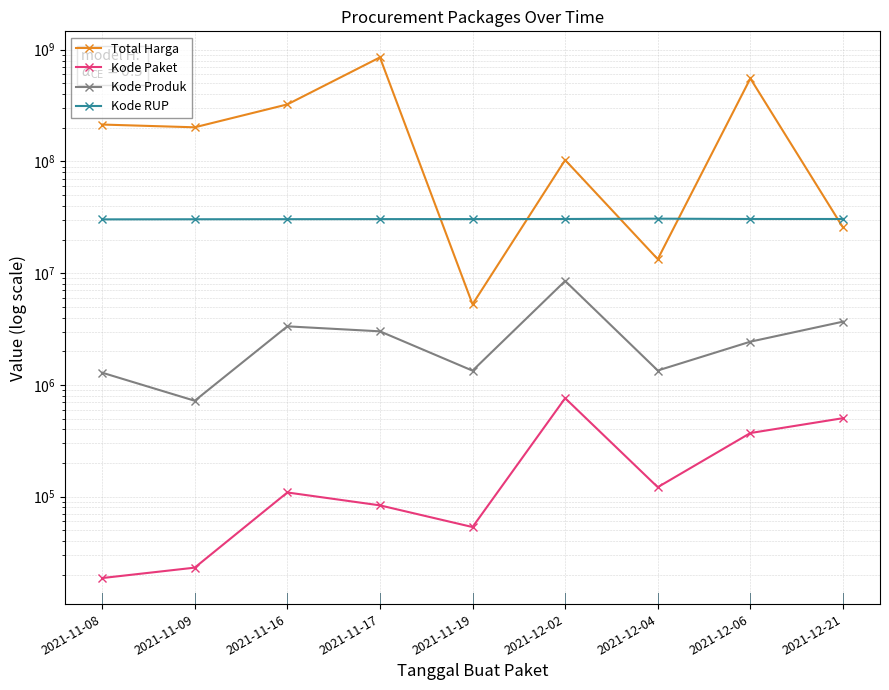

Reading left to right, extract all data points from this chart.

Total Harga: 213825000	202000000	323758100	853510000	5267600	103040877	13345000	553107700	25648640
Kode Paket: 18691	23162	109026	83587	53465	761046	121569	371036	503905
Kode Produk: 1286852	721461	3343109	3017010	1341190	8518106	1345915	2437746	3682276
Kode RUP: 30302535	30370078	30418449	30461303	30473059	30534466	30745173	30534466	30534466